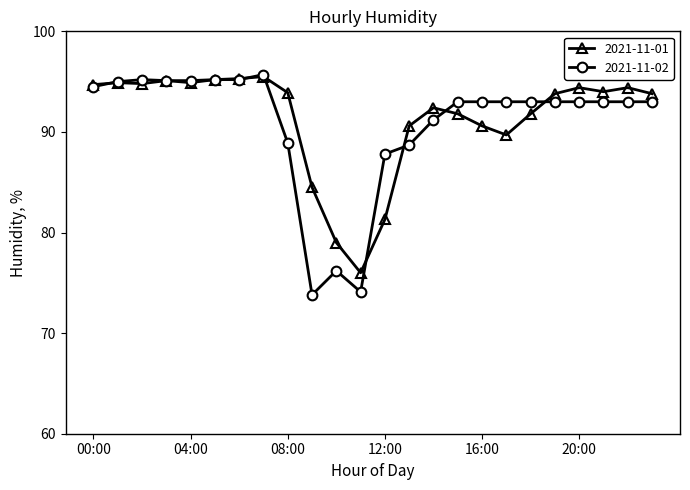

True or false: 2021-11-02 has more than 1 points higher than both neighbors.

True